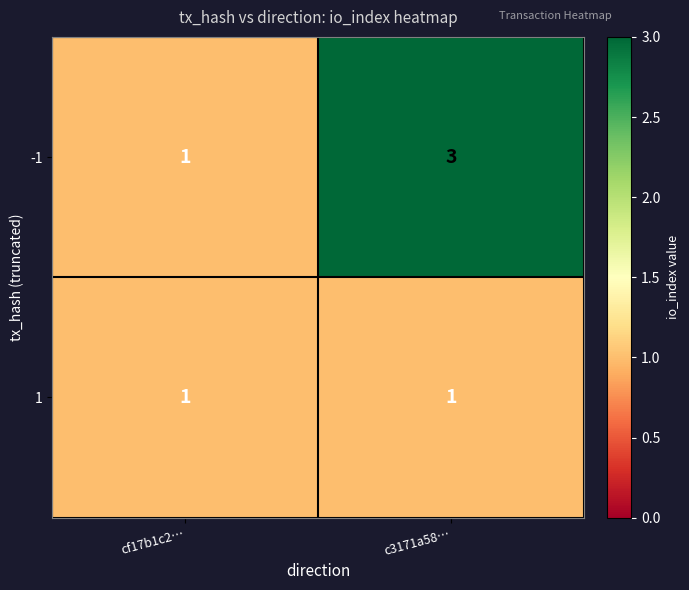

What is the sum of all -1 values?

4